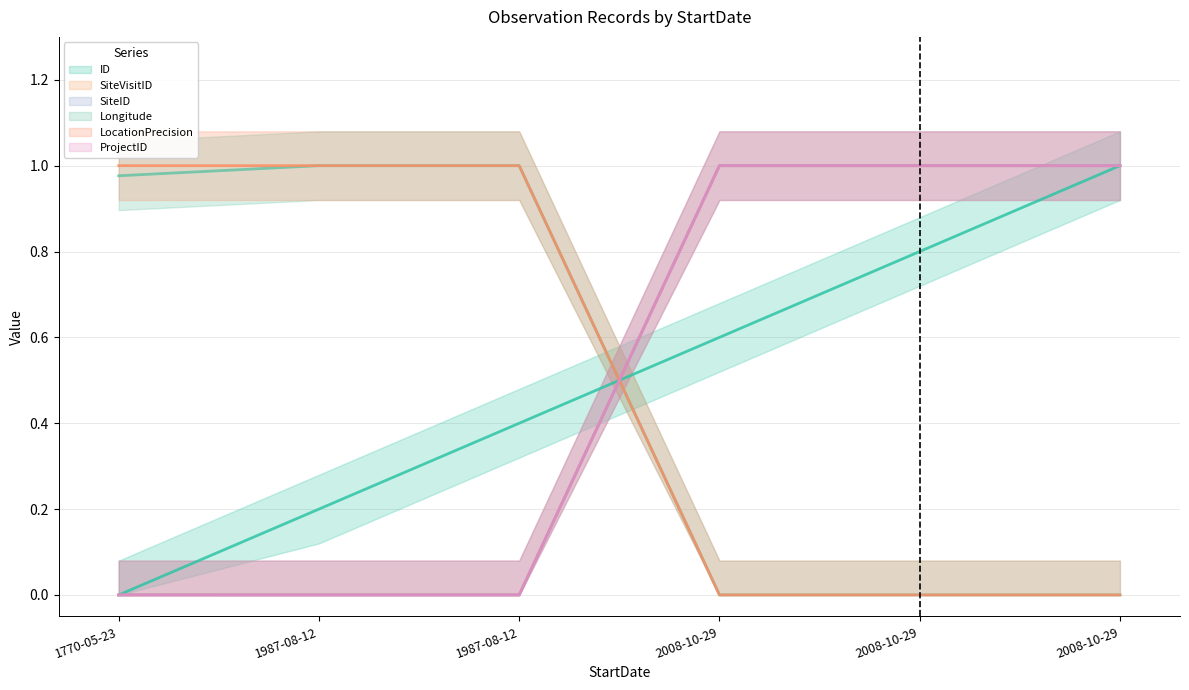

How many intersections are there between ID and SiteID?

2